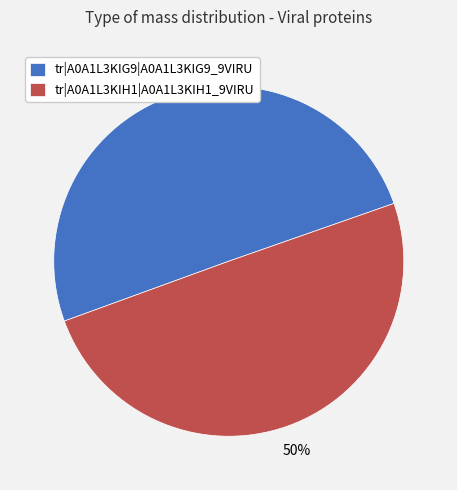

The tr|A0A1L3KIG9|A0A1L3KIG9_9VIRU slice represents 50% of the pie. True or false?

True